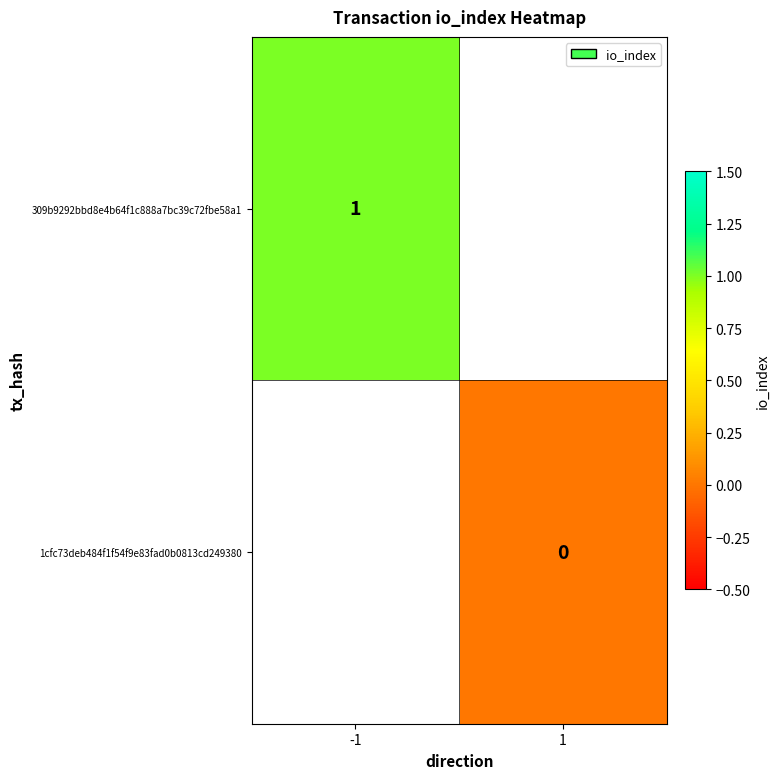

The 309b9292bbd8e4b64f1c888a7bc39c72fbe58a1 series shows 1 at -1. True or false?

True